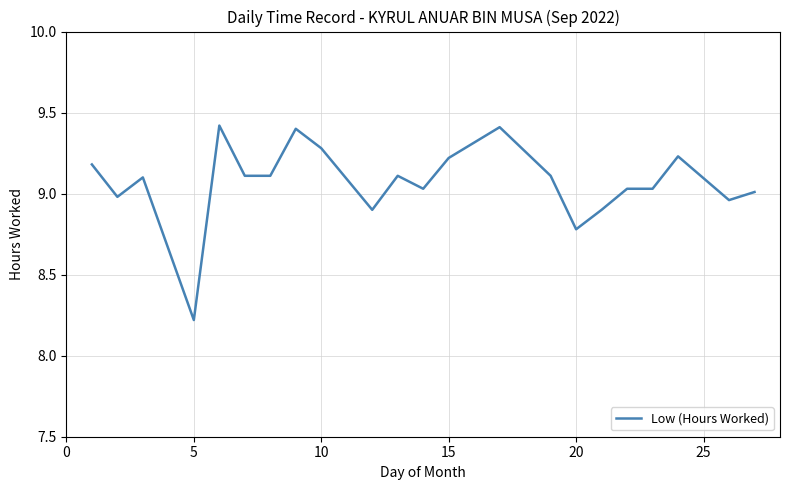

What is the minimum value shown in the chart?

8.2